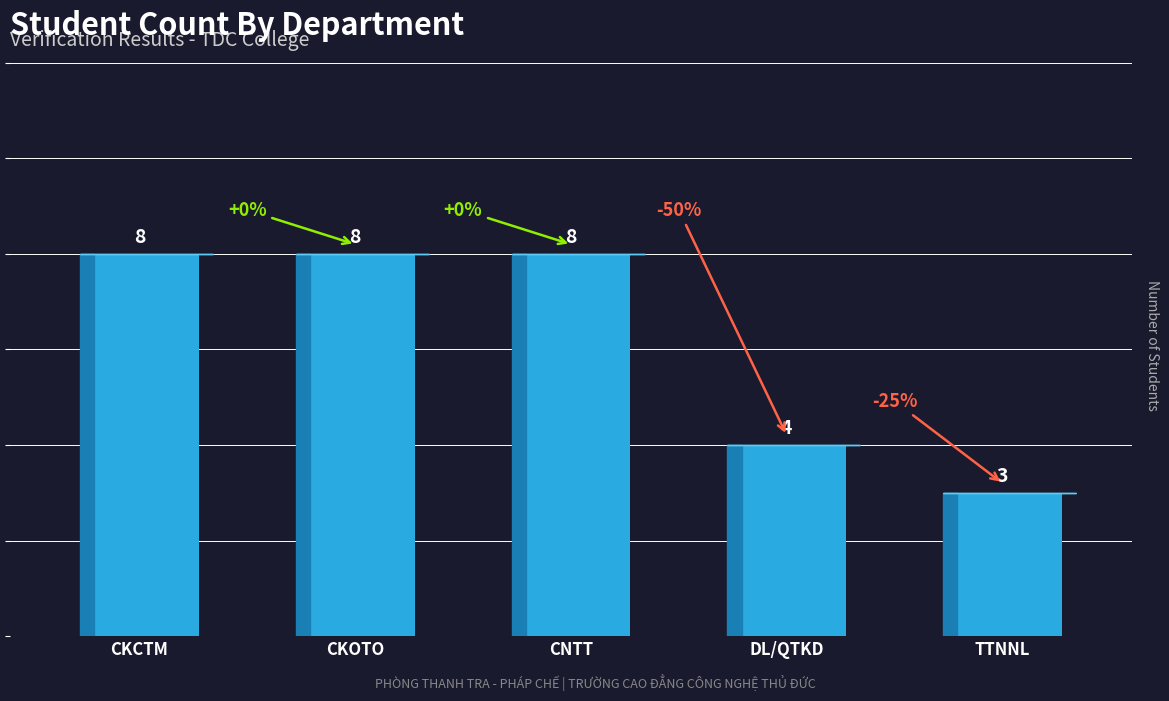

The value at CKCTM is 8. True or false?

True